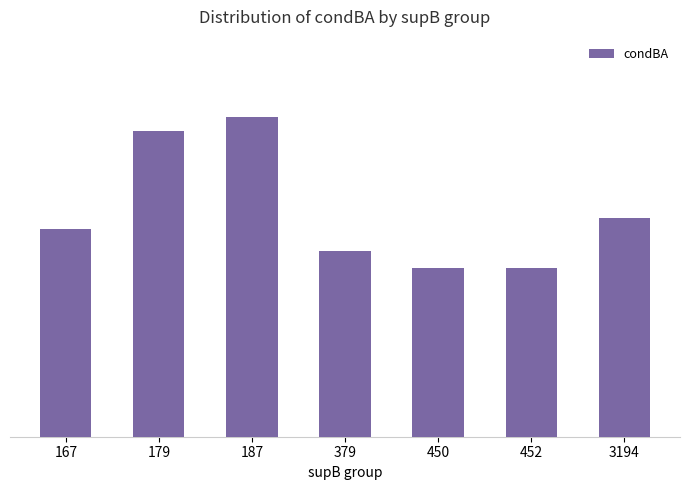

Reading left to right, list all the values displayed in this chart.

0.5	0.7	0.7	0.4	0.4	0.4	0.5